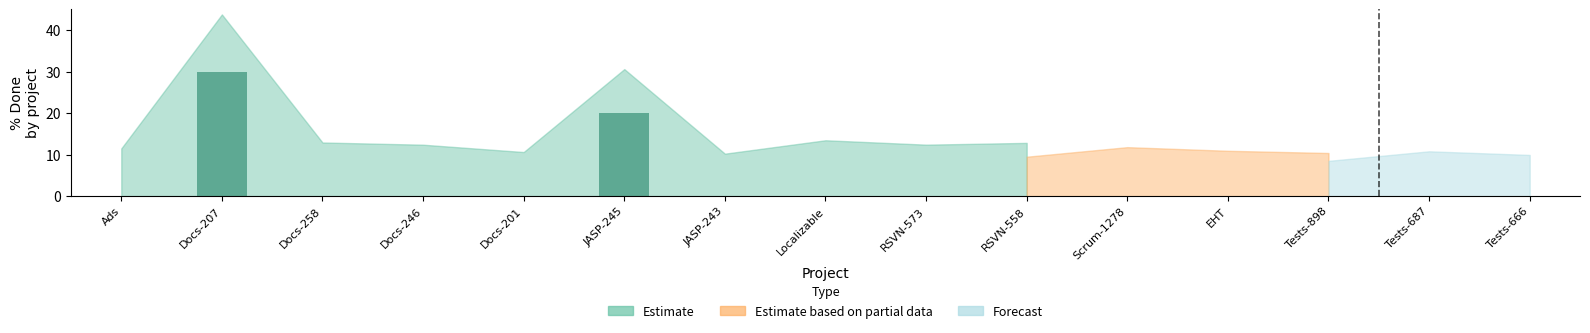

Are the bars horizontal?

No